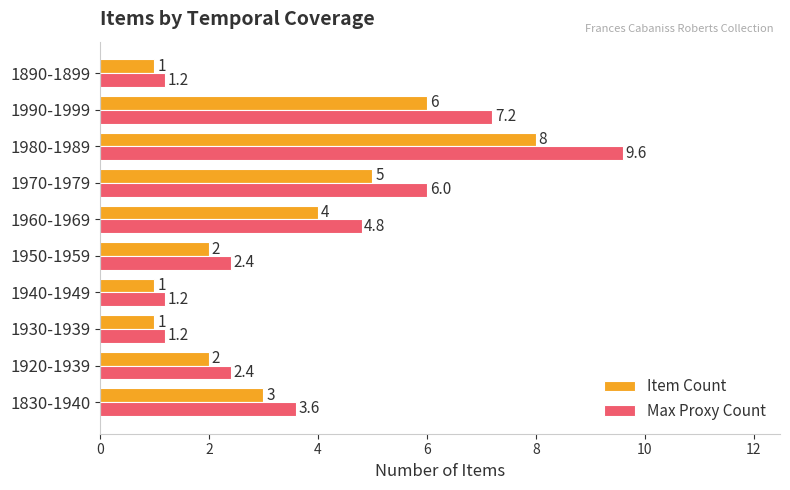

What is the difference between the maximum and minimum values in the Item Count series?

7.0